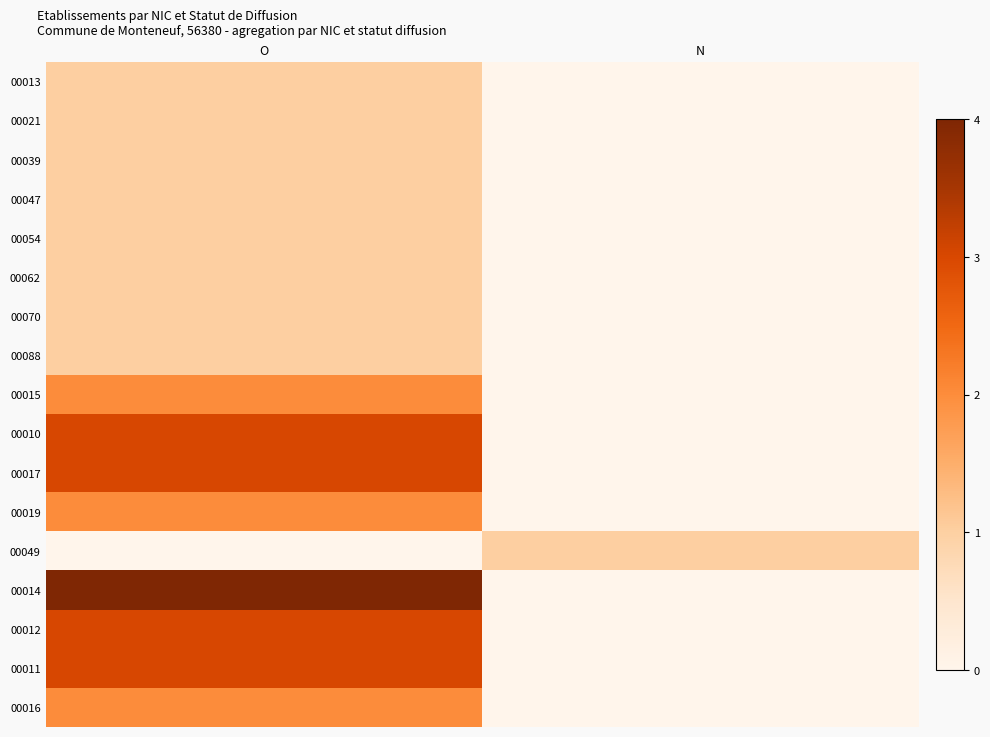

At N, list the series in order from largest to smallest.

00049, 00013, 00021, 00039, 00047, 00054, 00062, 00070, 00088, 00015, 00010, 00017, 00019, 00014, 00012, 00011, 00016